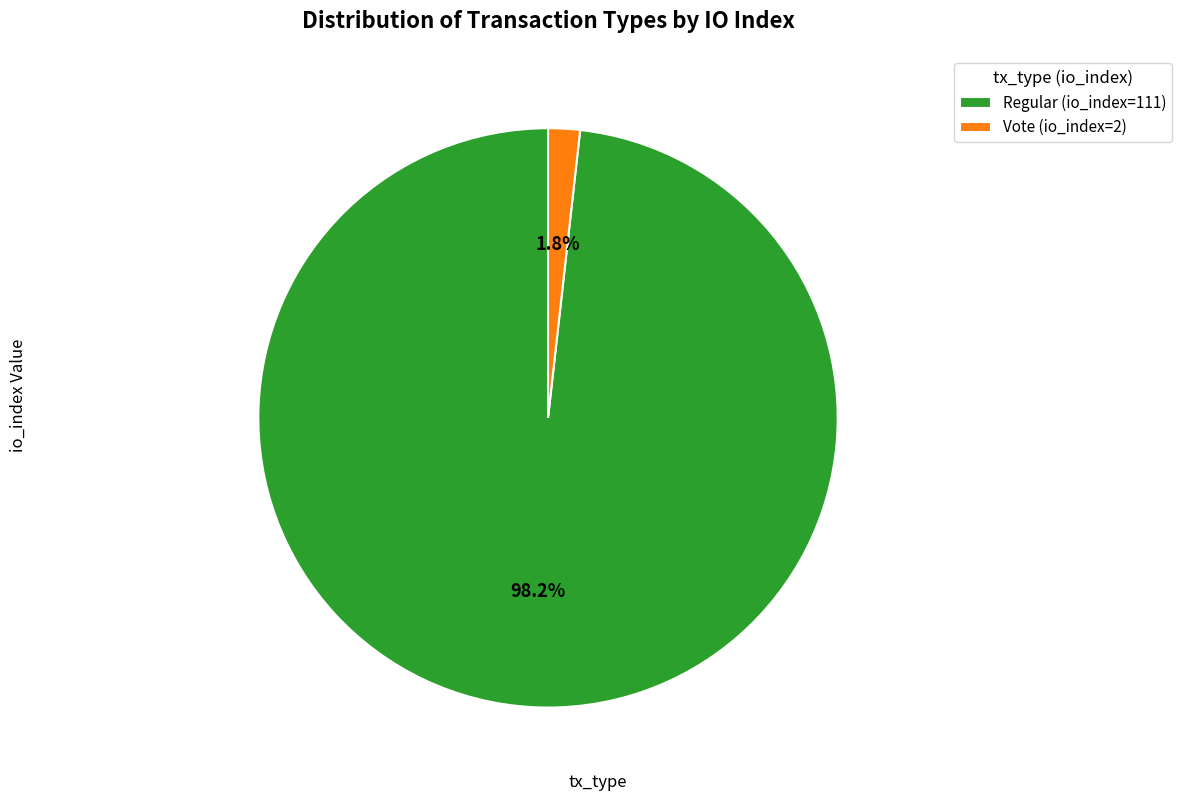

To the nearest percent, what percentage of the pie is Regular (io_index=111)?

98%